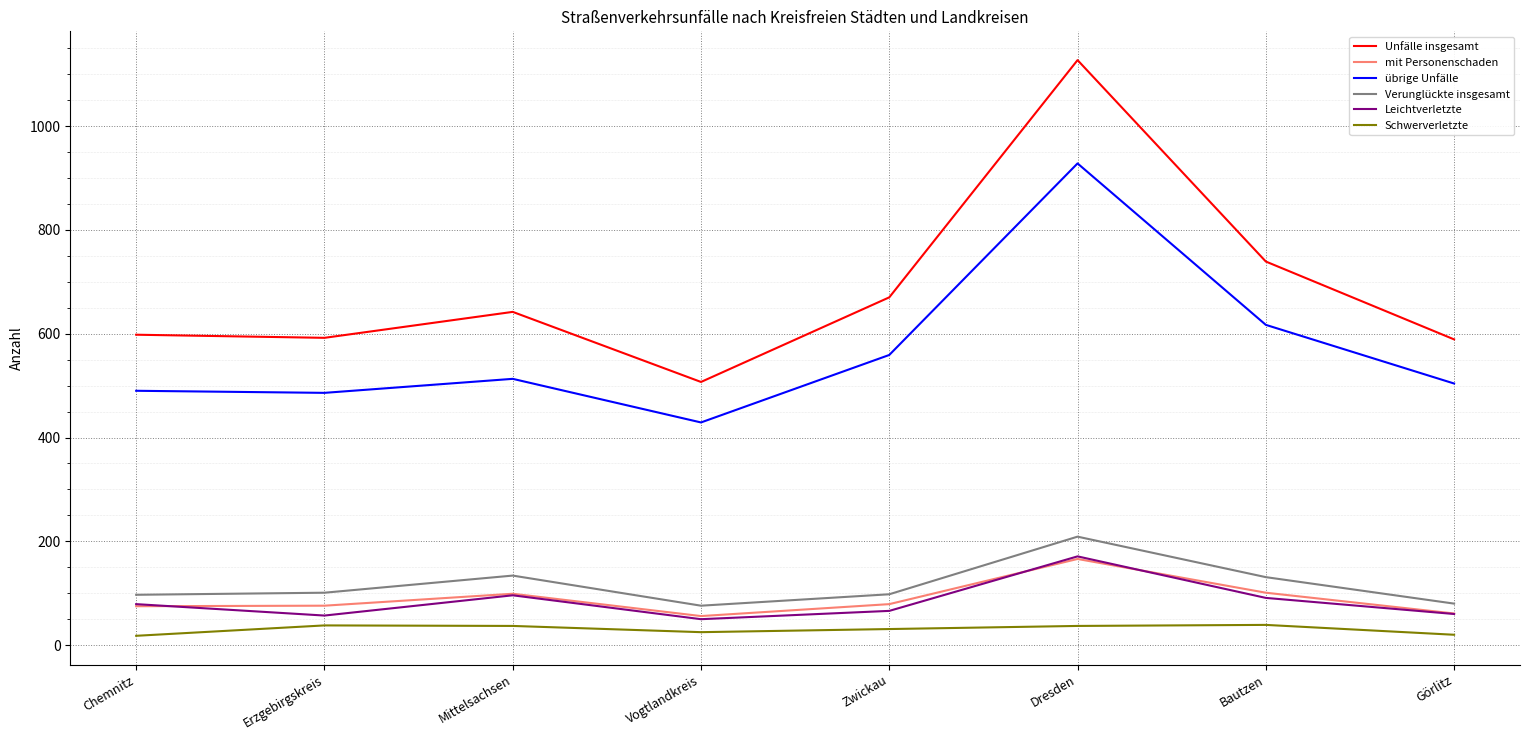

True or false: Verunglückte insgesamt and Leichtverletzte cross at least once.

False